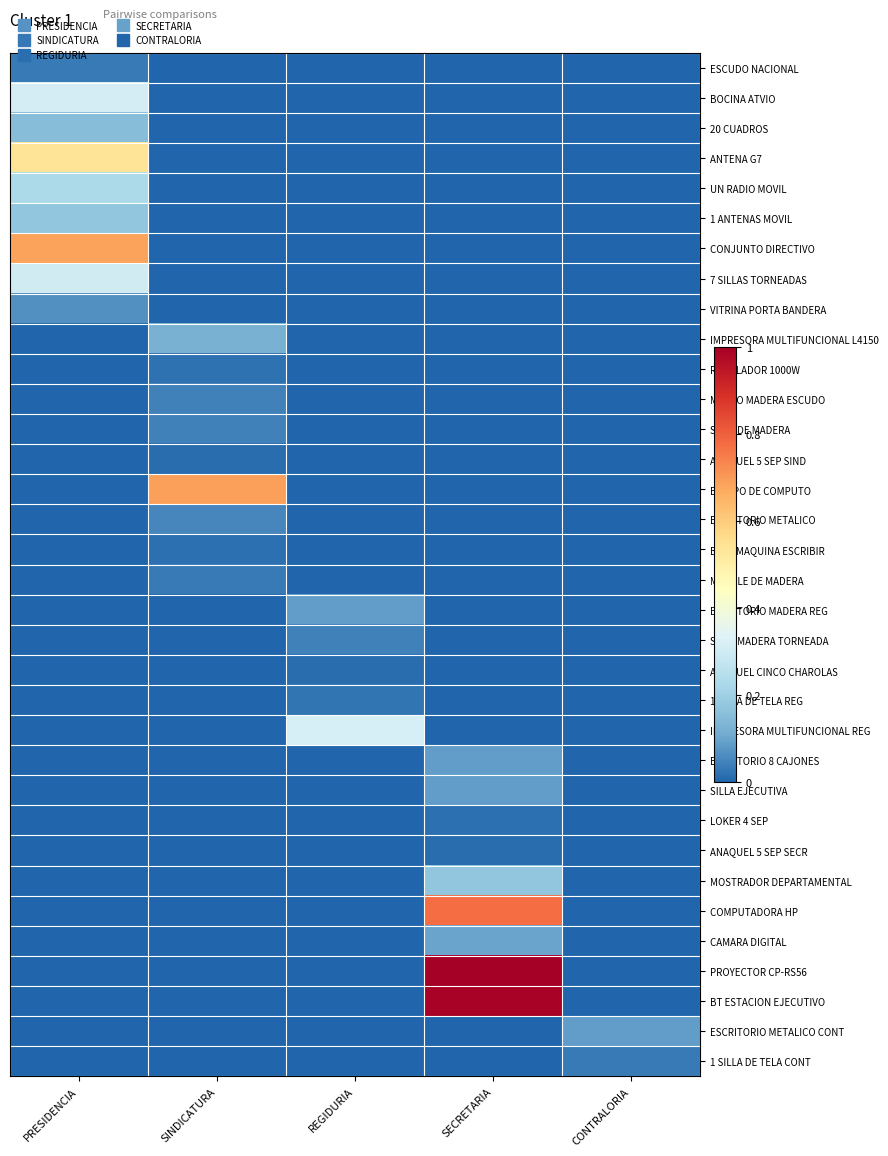

Which series has the largest range (max minus min)?

PROYECTOR CP-RS56